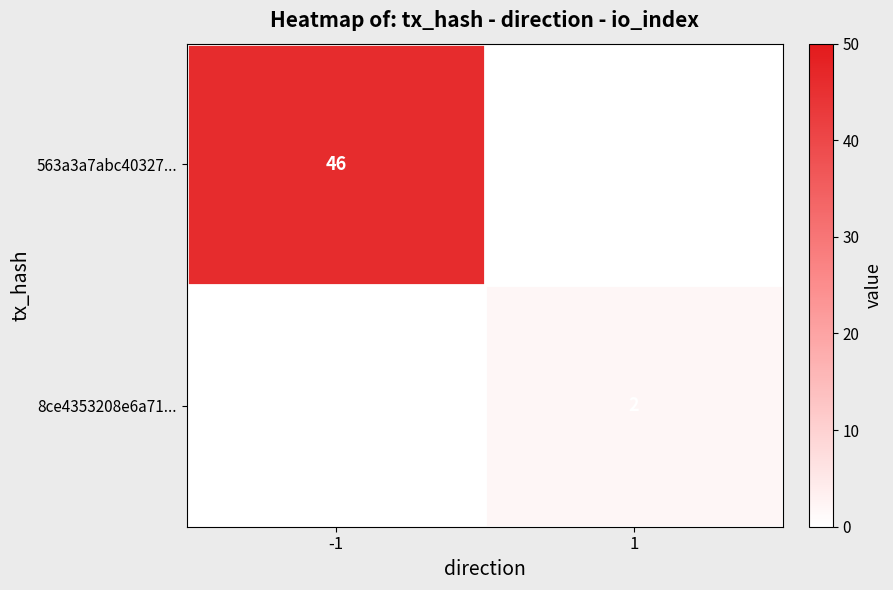

The value of 563a3a7abc40327... at -1 is 18. True or false?

False